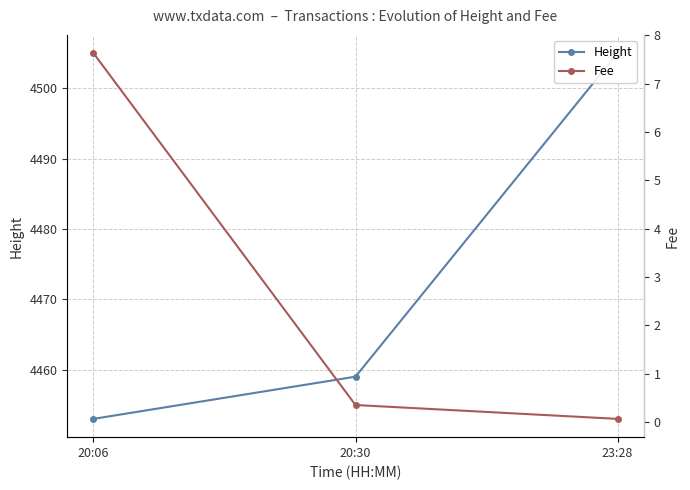

Reading left to right, list all the values displayed in this chart.

Height: 20:06=4453.0	20:30=4459.0	23:28=4505.0
Fee: 20:06=7.6	20:30=0.4	23:28=0.1